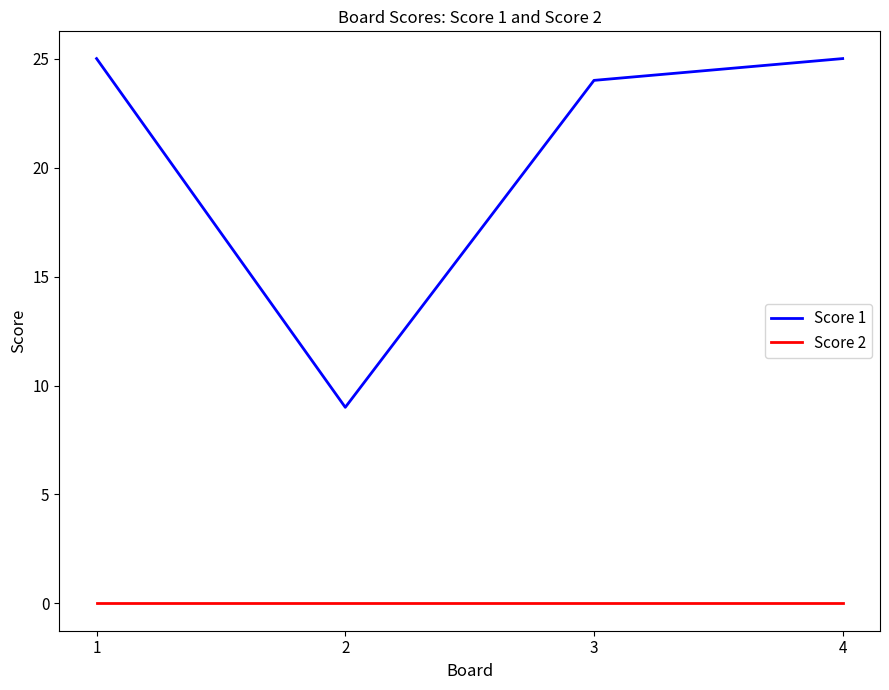

Does the chart have visible grid lines?

No